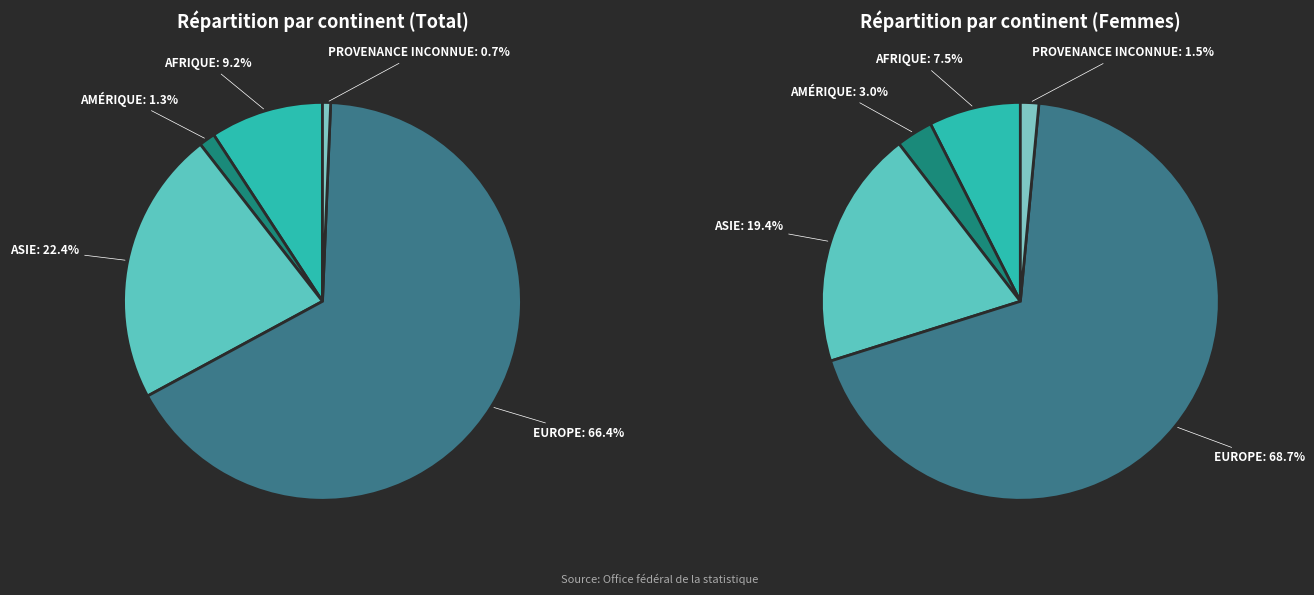

What is the largest slice in the pie chart?

Europe